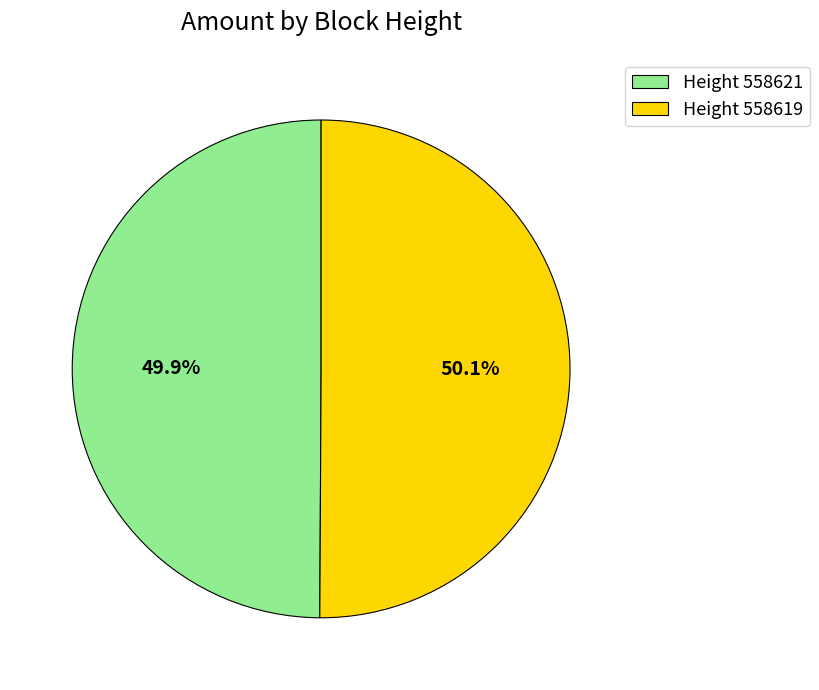

What portion of the pie excludes Height 558619?

49.9%